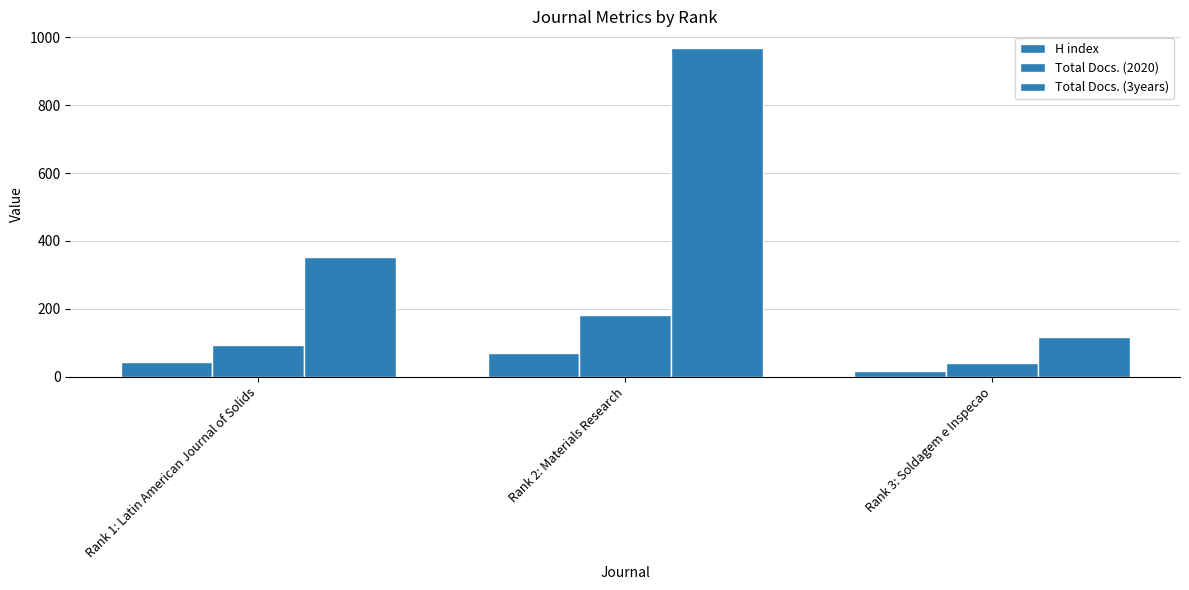

How many groups of bars are there?

3